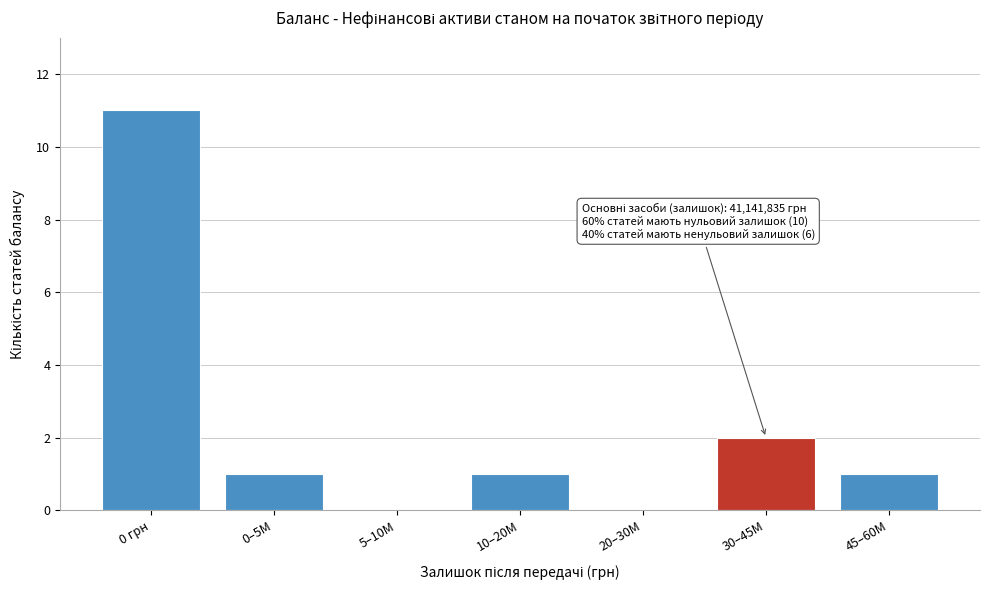

Reading right to left, what are all the values shown in this chart?

45–60M=1	30–45M=2	20–30M=0	10–20M=1	5–10M=0	0–5M=1	0 грн=11